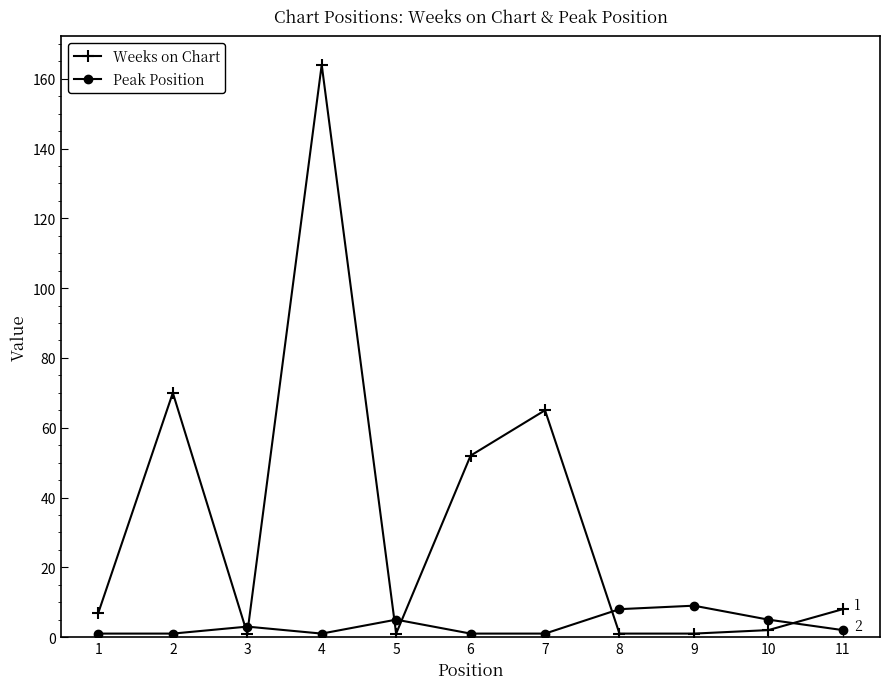

What are all the series names shown in the legend?

Weeks on Chart, Peak Position